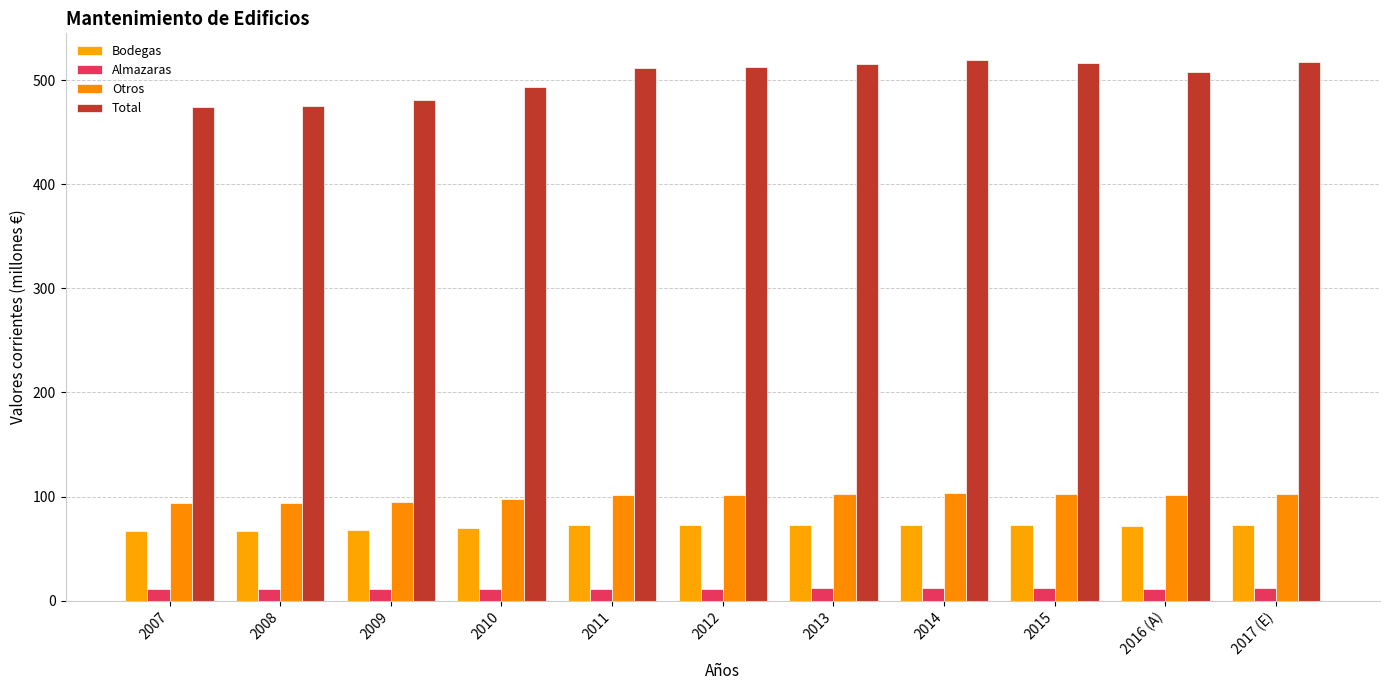

What are all the series names shown in the legend?

Bodegas, Almazaras, Otros, Total